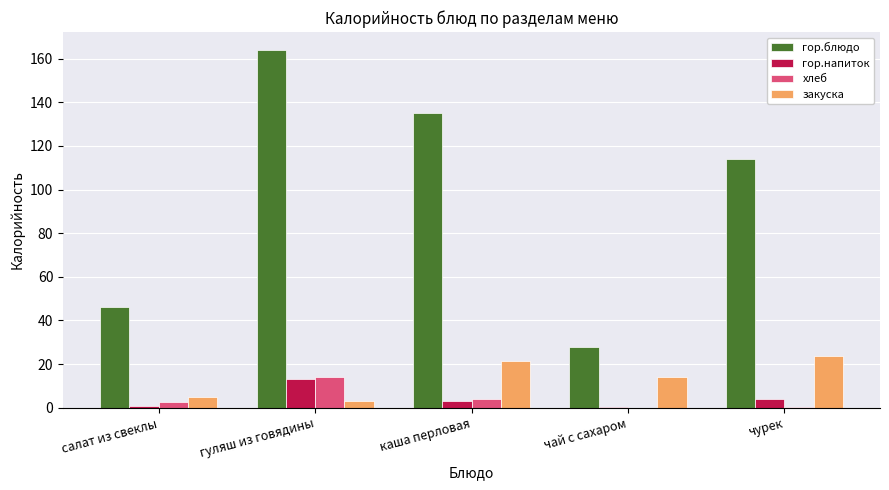

Between чай с сахаром and чурек, which series saw the biggest shift?

гор.блюдо